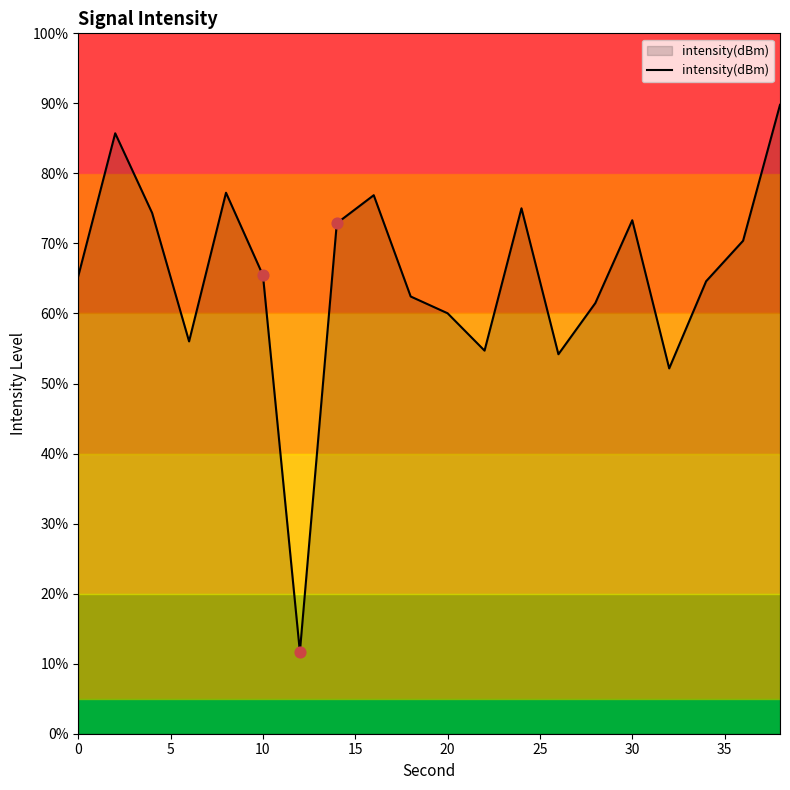

What is the difference between the maximum and minimum values?

78.1